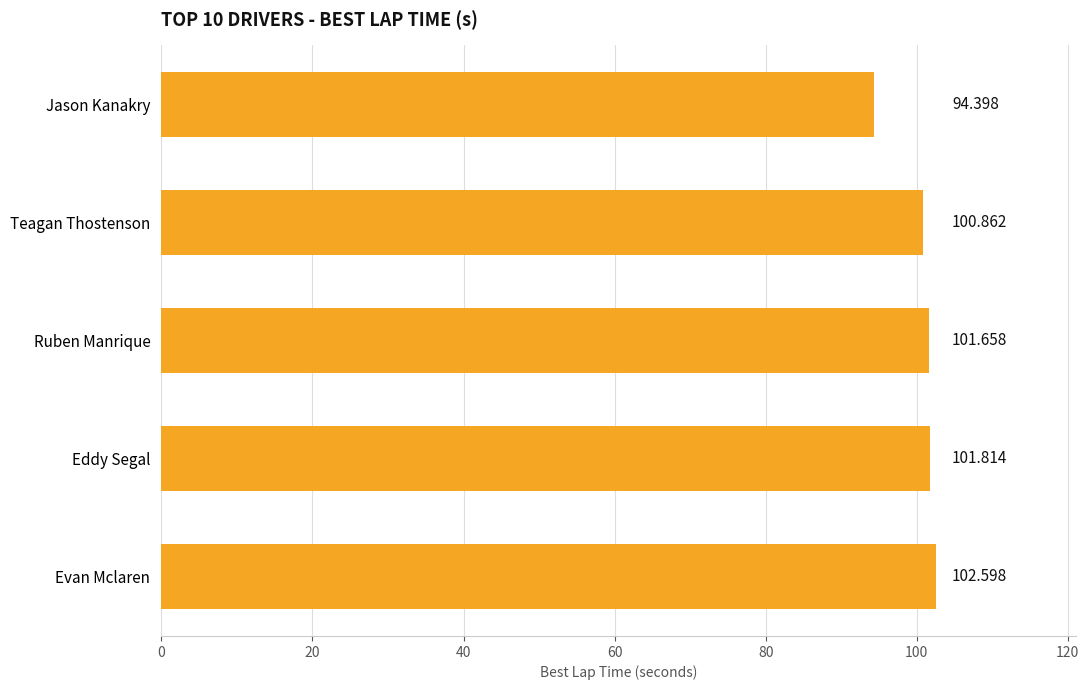

List the labels in order of value, largest first.

Evan Mclaren, Eddy Segal, Ruben Manrique, Teagan Thostenson, Jason Kanakry